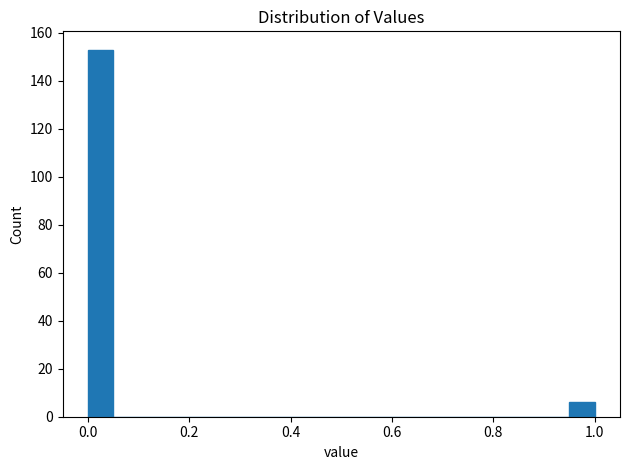

Read against the x-axis, roughly where is the centre of the tallest bar?

0.02